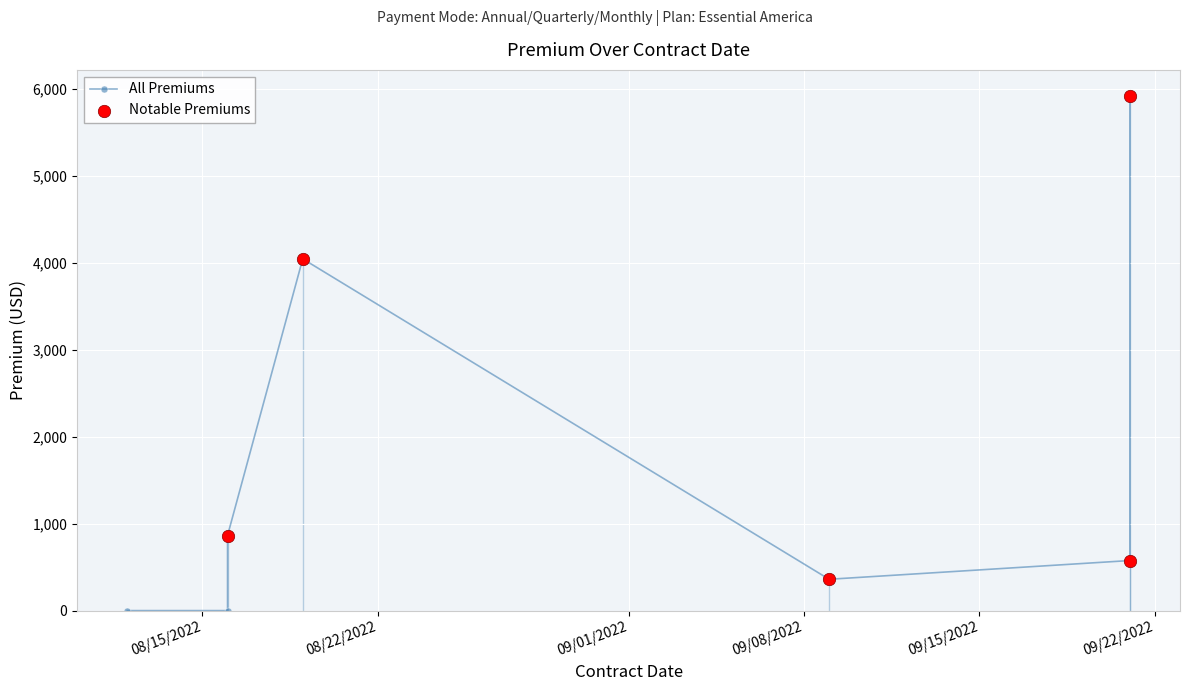

Which has a higher value, 09/21/2022 or 09/09/2022?

09/21/2022